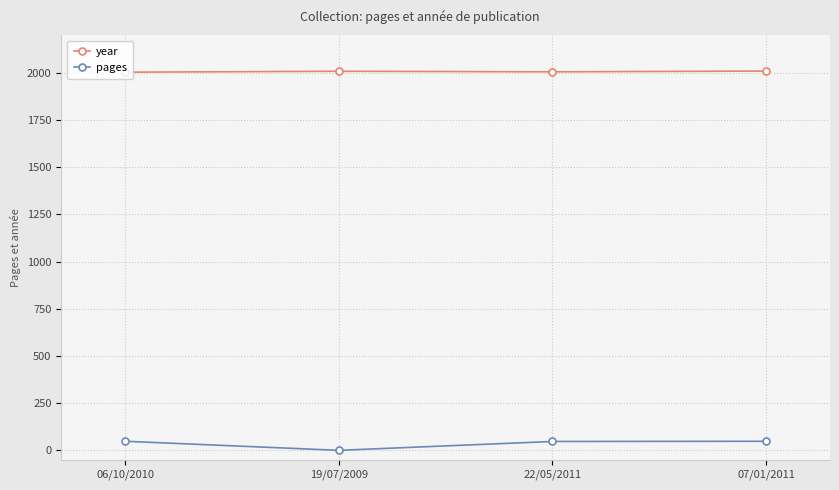

What position from the left is 19/07/2009?

2